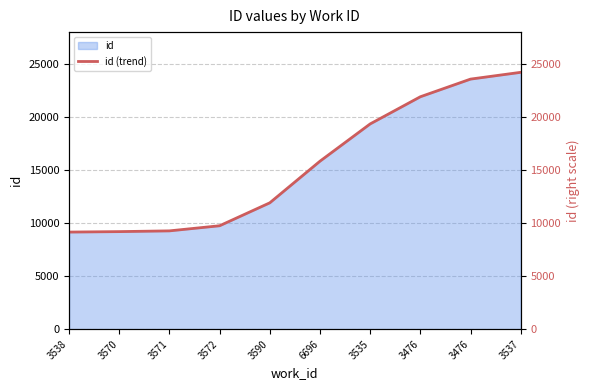

Reading left to right, transcribe all the data shown in this chart.

3538=9166	3570=9209	3571=9279	3572=9762	3590=11926	6696=15855	3535=19373	3476=21937	3476=23604	3537=24244